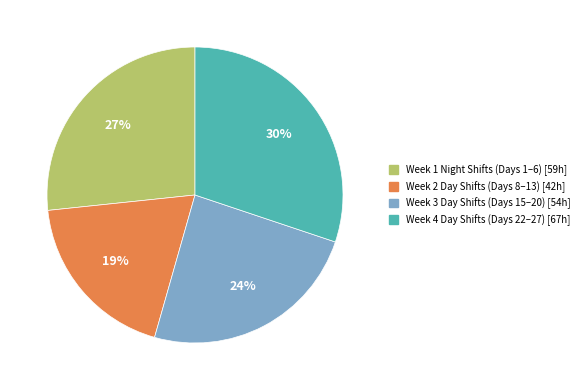

How many segments does this pie chart have?

4